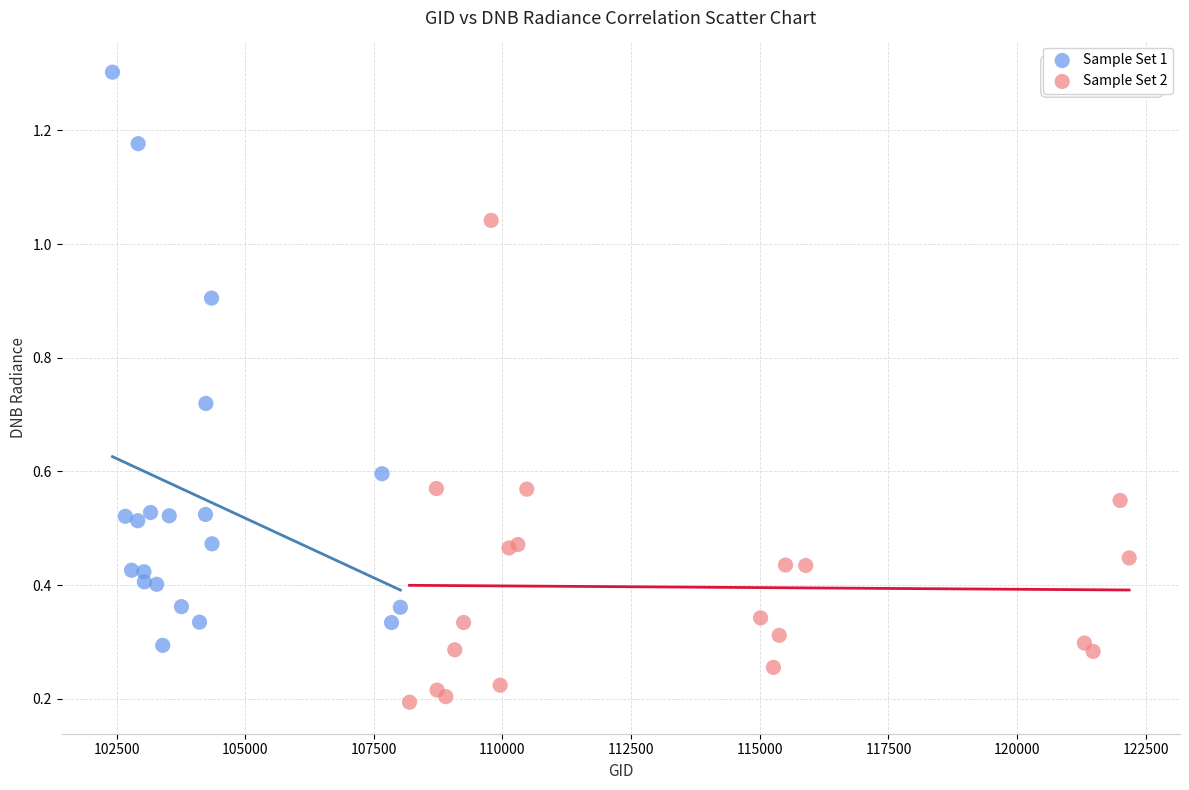

Which series has the widest spread of Y values?

Sample Set 1